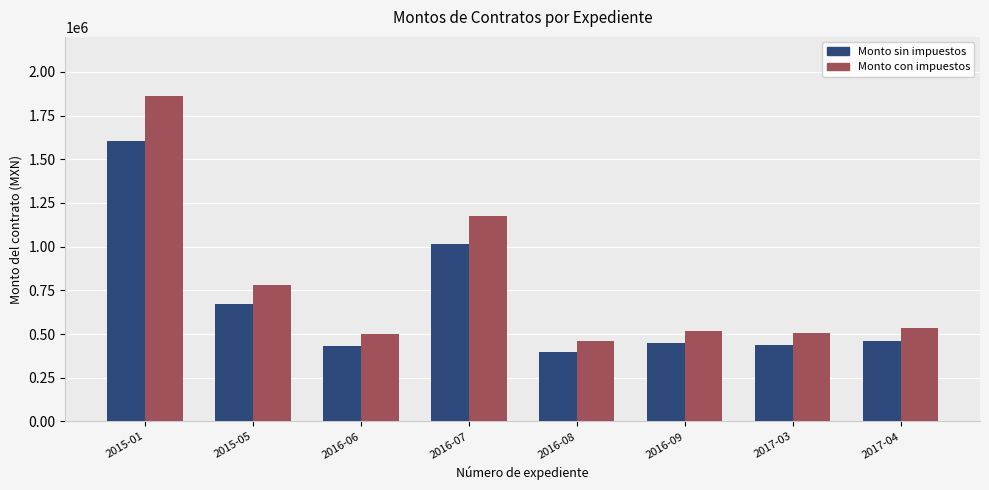

What is the average value of the Monto sin impuestos series?

682529.0